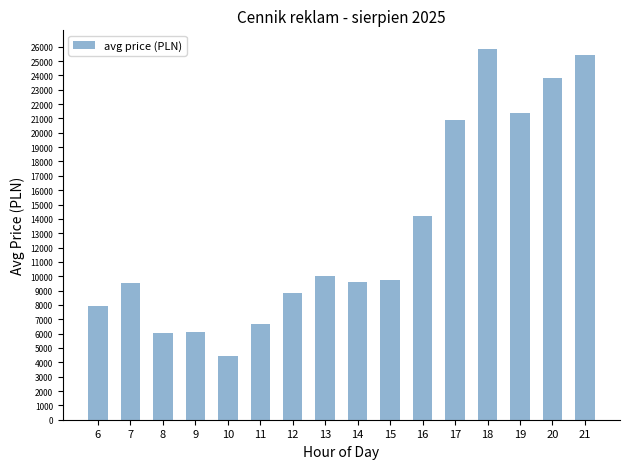

What is the ratio of the value at 6 to the value at 19?

0.4